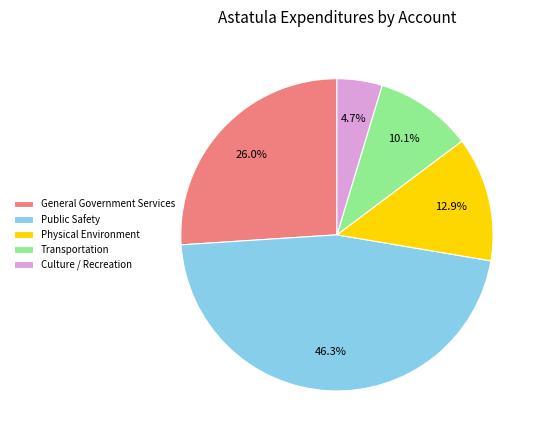

To the nearest percent, what percentage of the pie is Public Safety?

46%